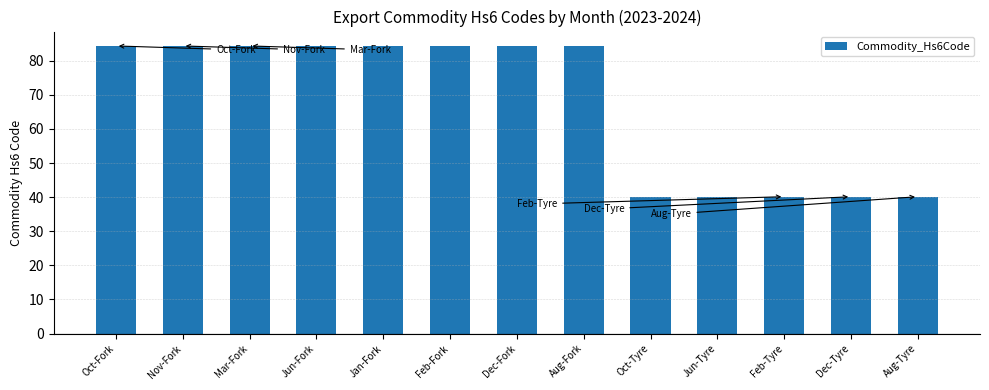

What is the maximum value shown in the chart?

84.3